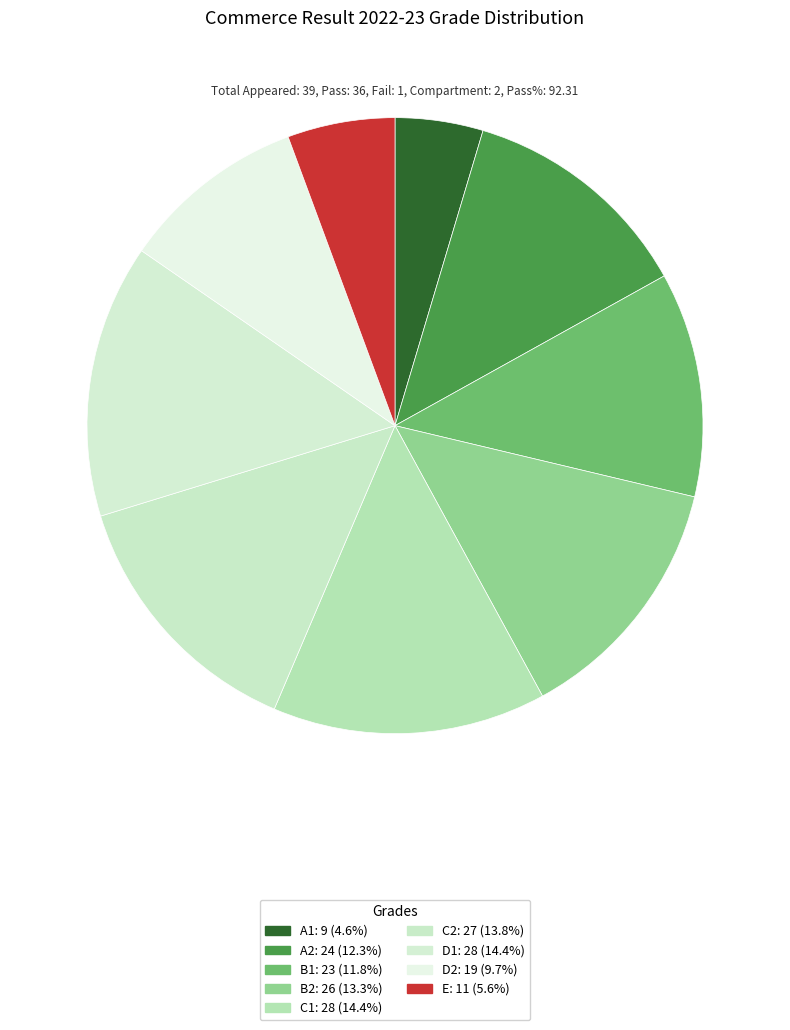

To the nearest percent, what is the combined percentage of D2 and D1?

24%